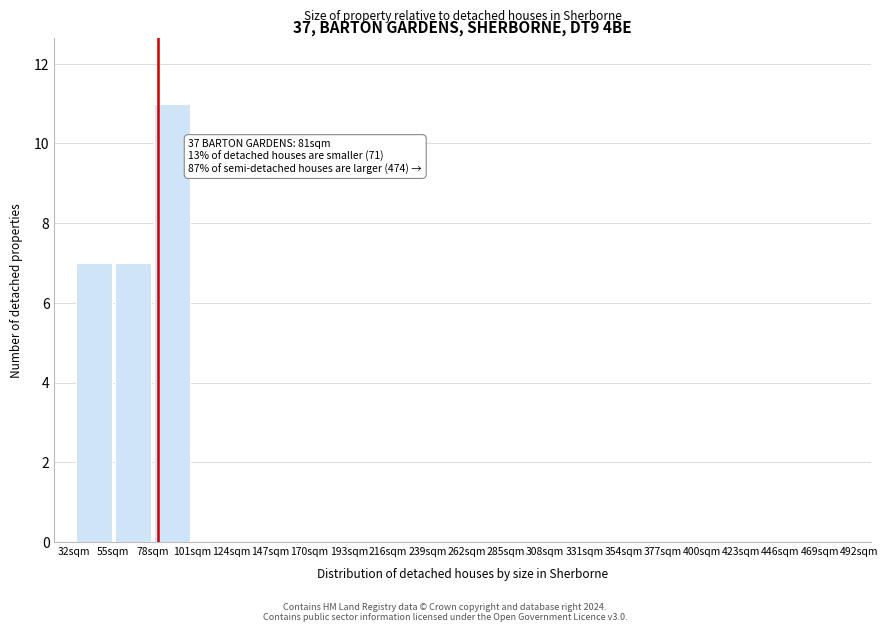

Which range on the x-axis has the tallest bar?

78 to 101